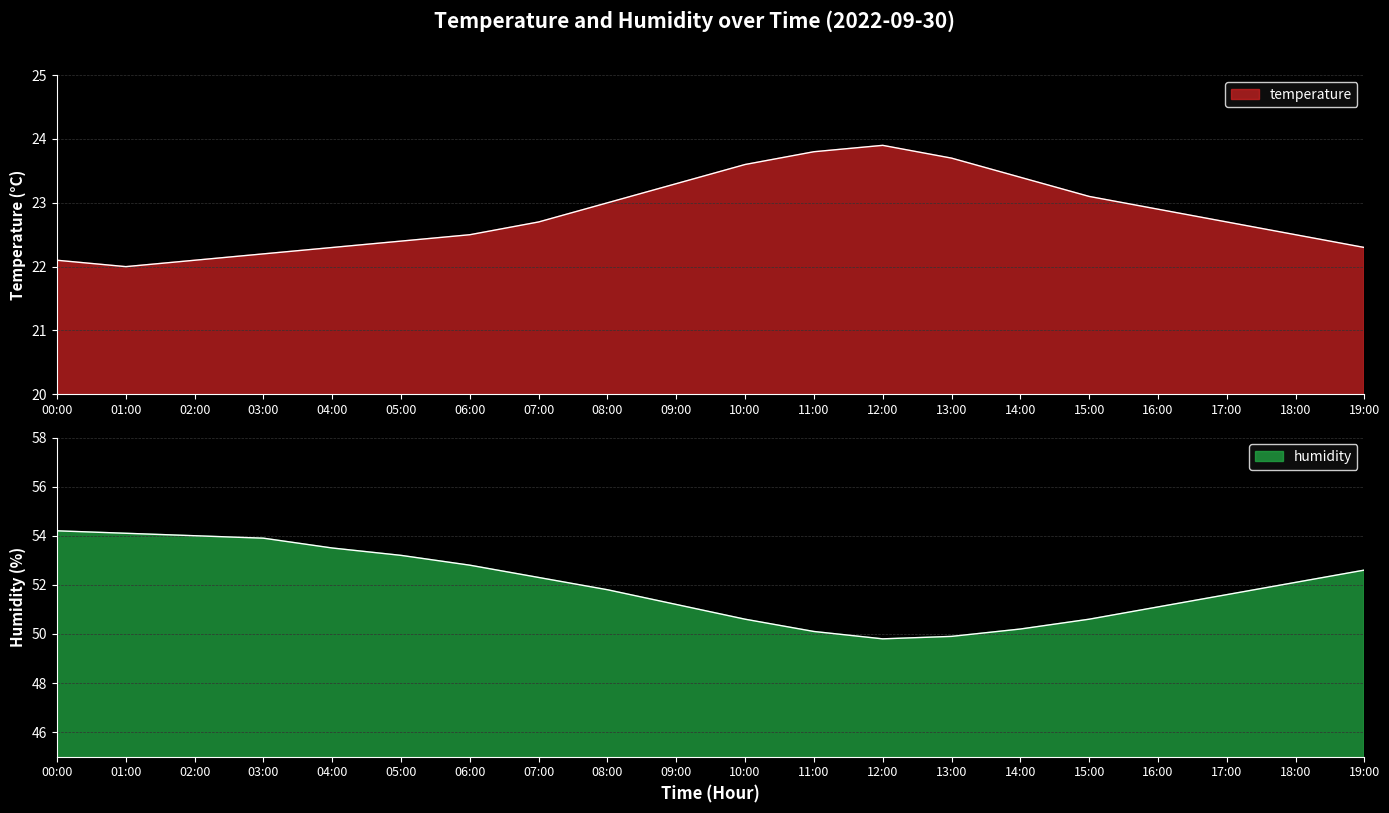

At which label does temperature reach its minimum?

01:00